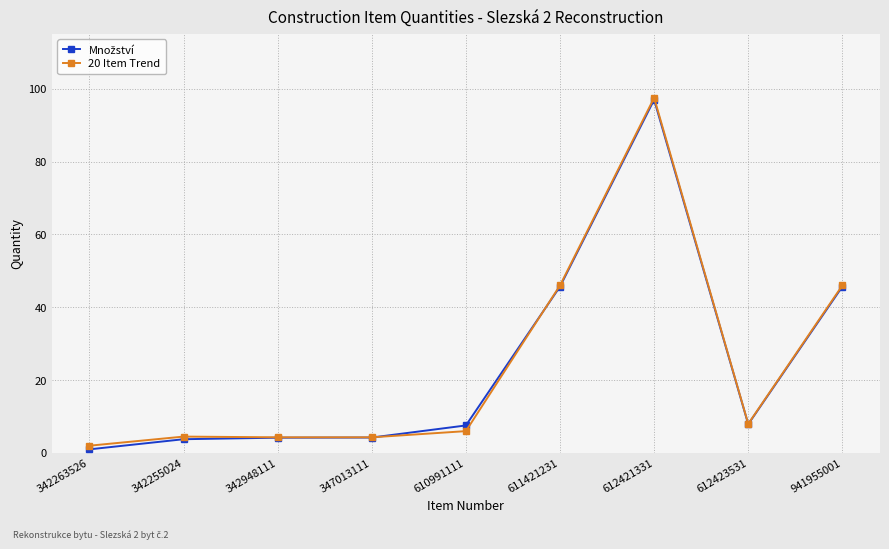

What is the value of the 20 Item Trend point at the 2nd from the left?

4.5